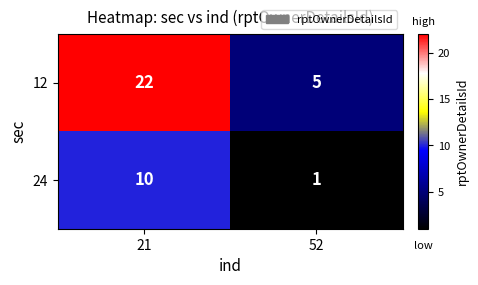

List the series in order of their overall mean, highest first.

12, 24